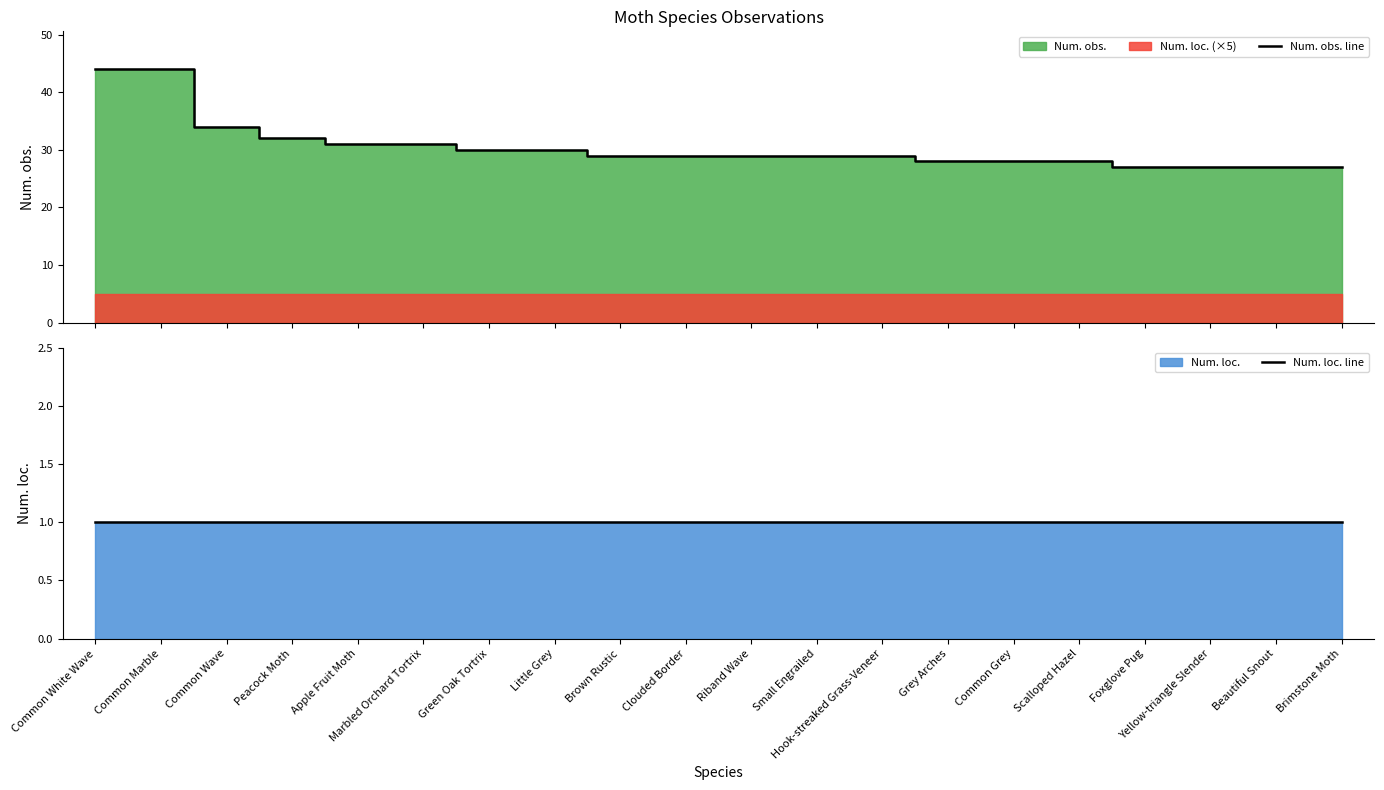

Which series has the widest spread of values?

Num. obs. line